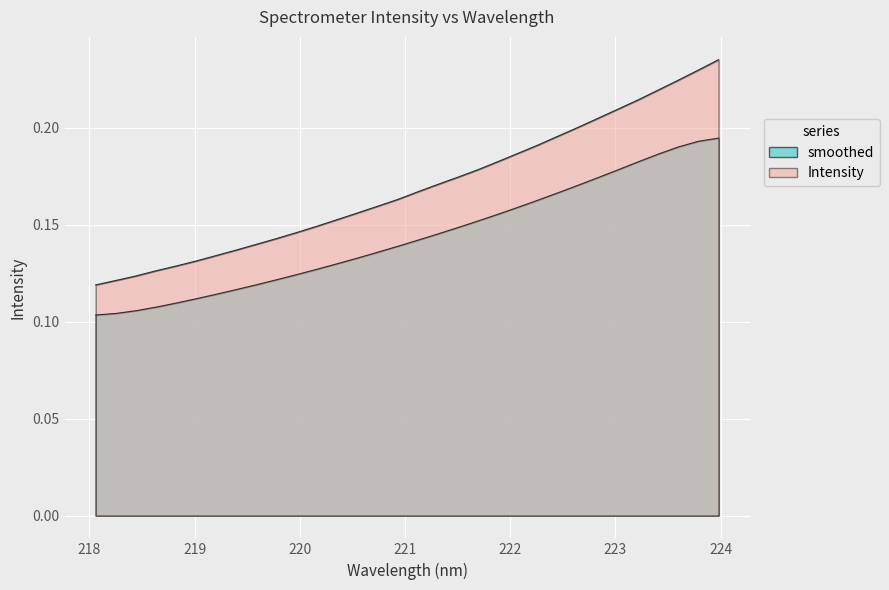

What is the greatest value displayed?

0.2